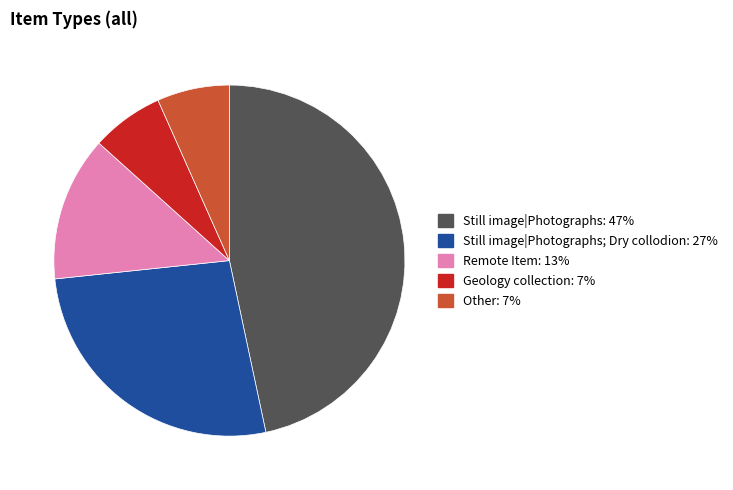

Does any single category account for the majority?

No